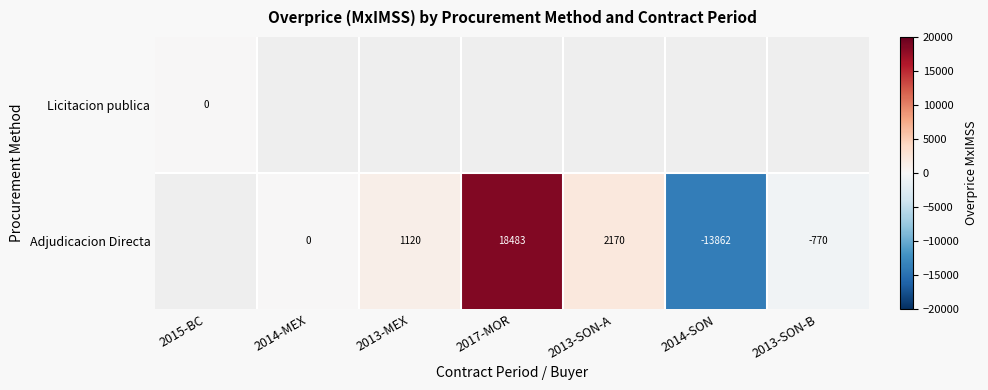

Rank the series by their average value, from highest to lowest.

Licitacion publica, Adjudicacion Directa